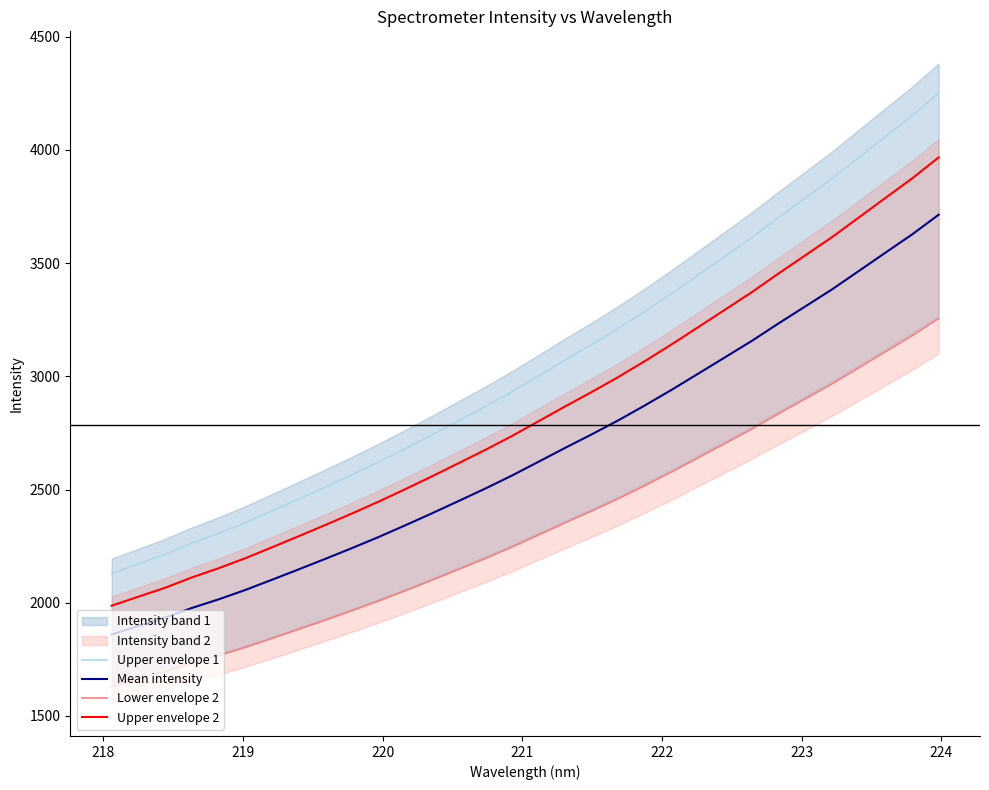

True or false: Upper envelope 2 and Upper envelope 1 cross at least once.

False